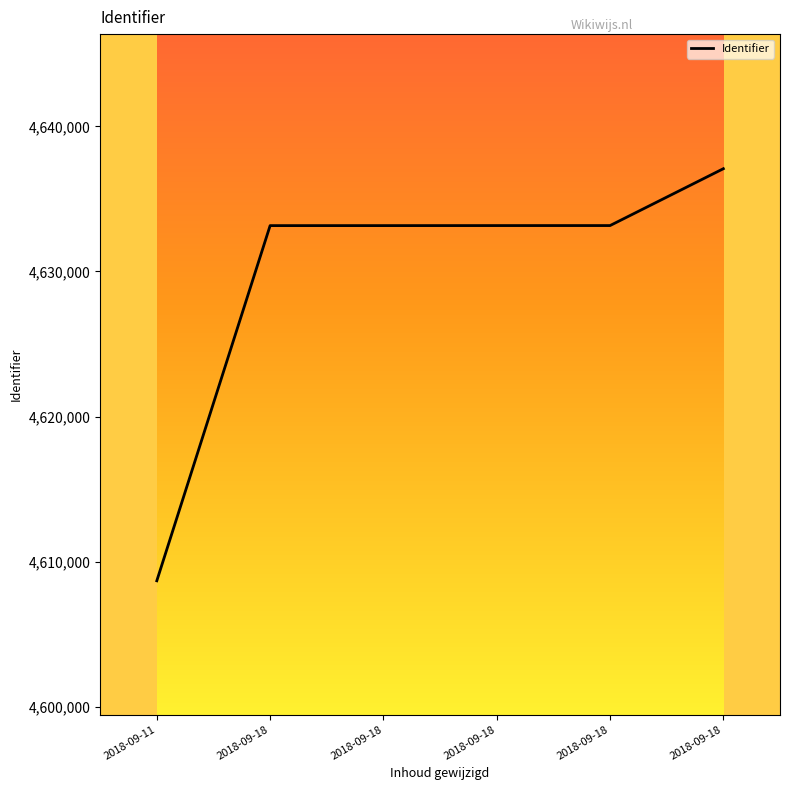

Which category has the lowest value across all series?

2018-09-11